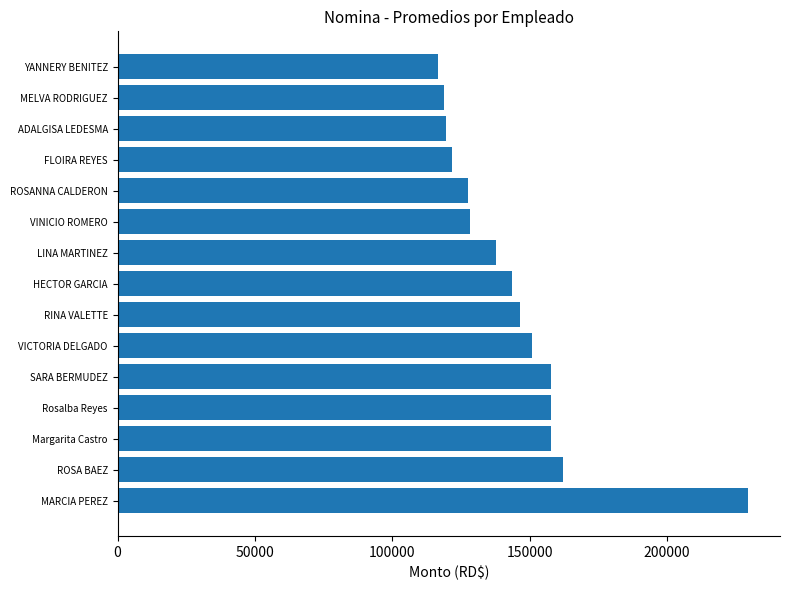

What is the ratio of the value at FLOIRA REYES to the value at LINA MARTINEZ?

0.9